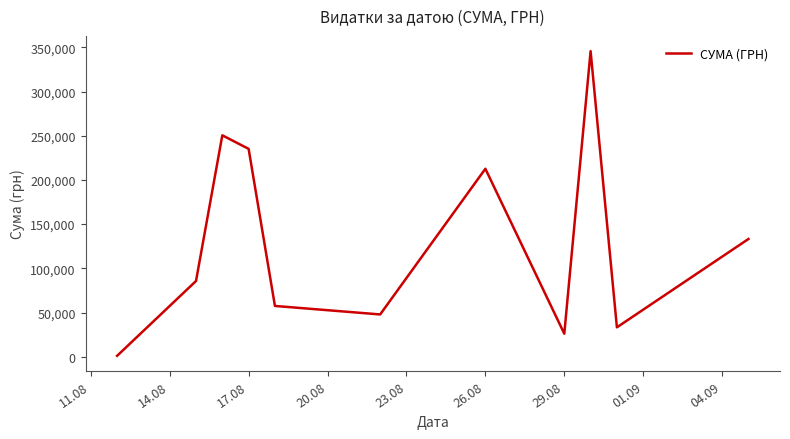

What is the difference between the maximum and minimum values?

344689.0